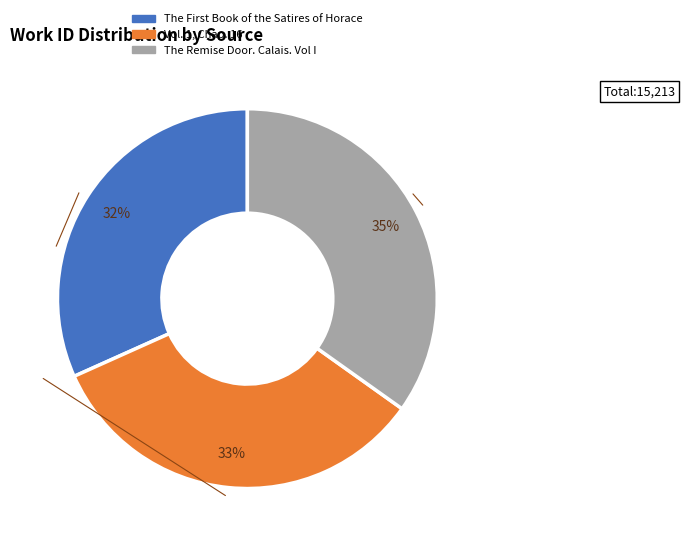

To the nearest percent, what is the combined percentage of The Remise Door. Calais. Vol I and Vol. 1, Chap. 16?

68%